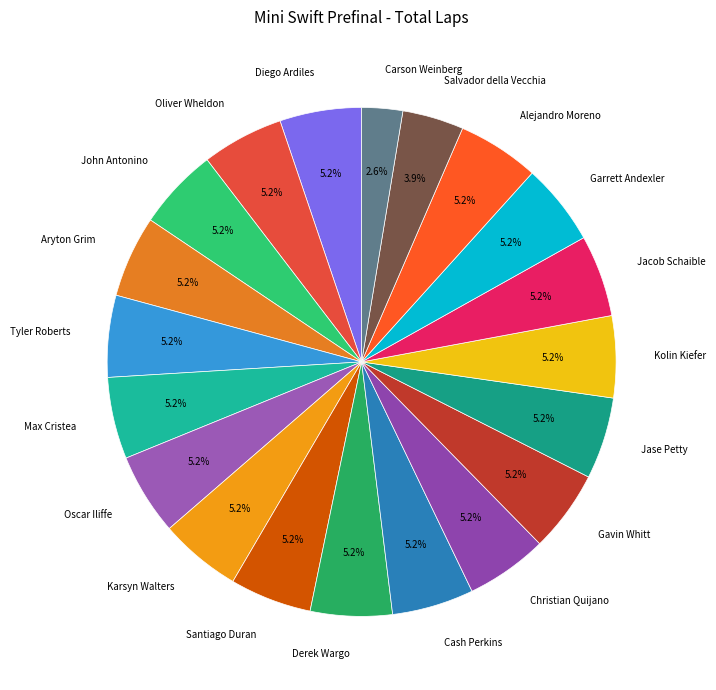

Is the sum of Alejandro Moreno and Cash Perkins greater than half?

No